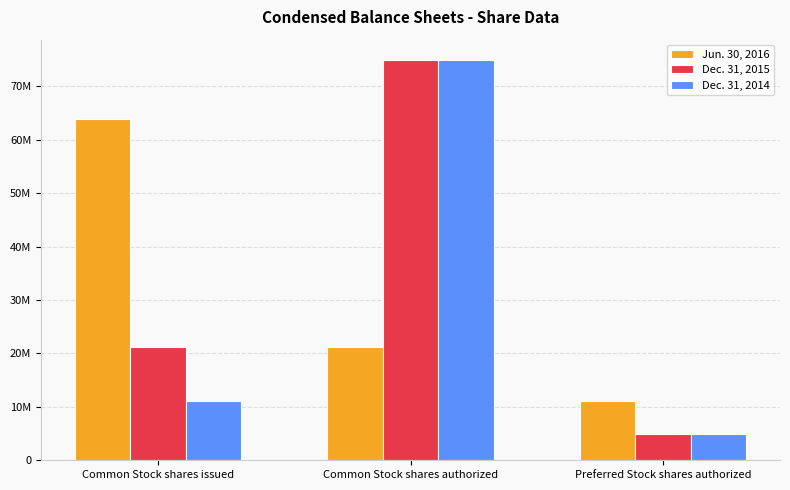

Is it true that Dec. 31, 2015 equals 125563936 at Common Stock shares authorized?

False